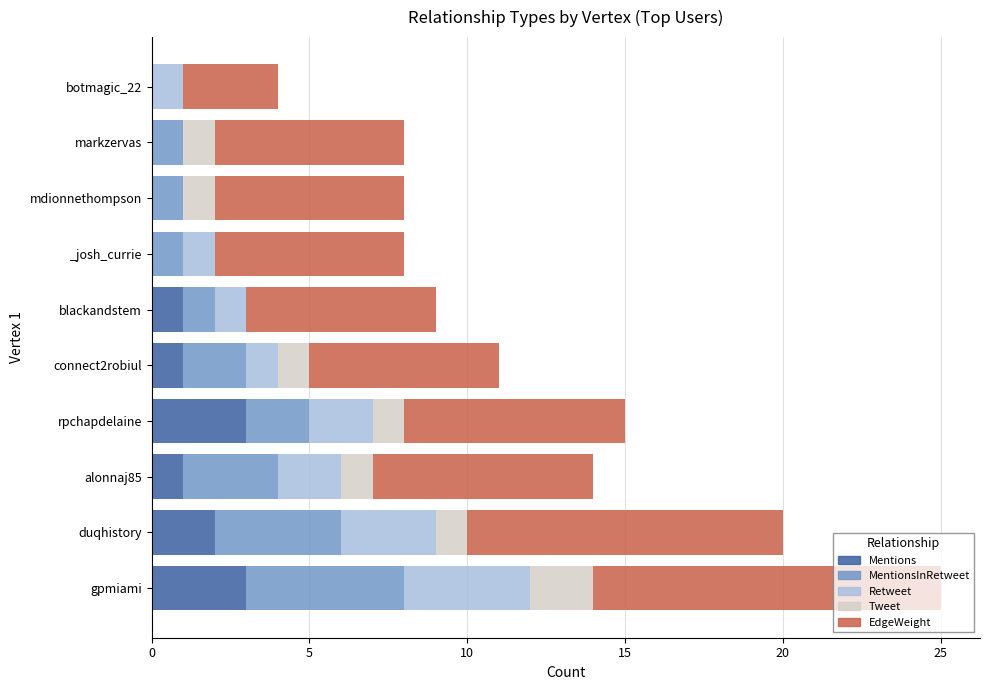

True or false: Mentions has a value of 2 at duqhistory.

True